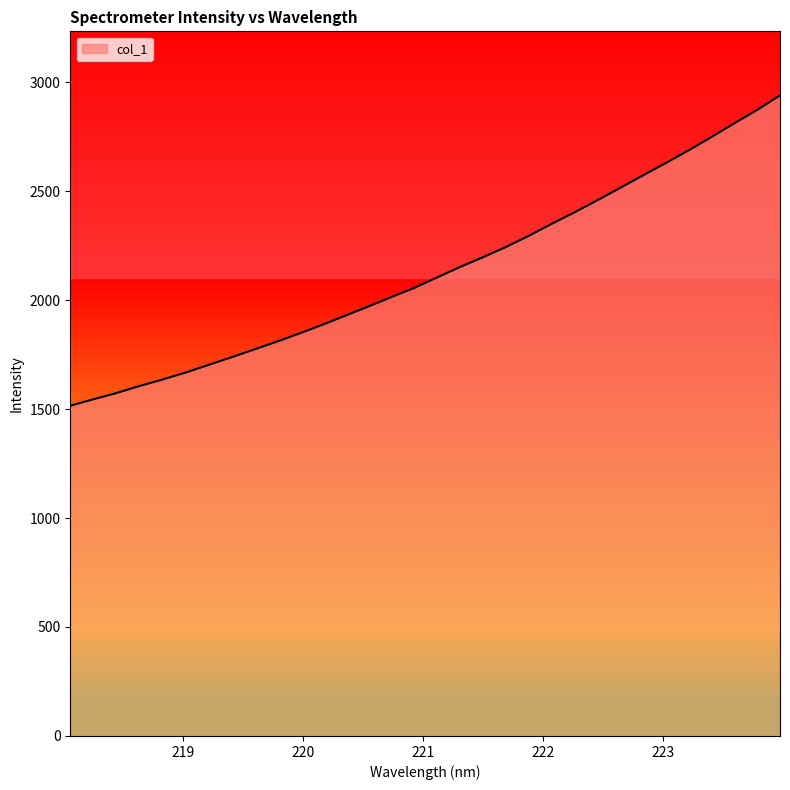

What is the smallest value displayed?

1515.3